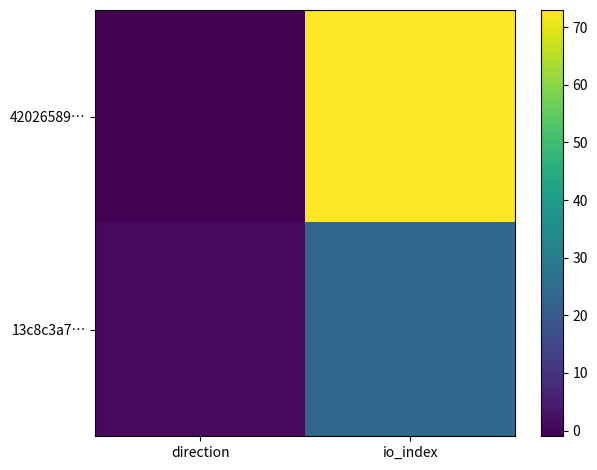

Reading right to left, extract all data points from this chart.

42026589…: io_index=73	direction=-1
13c8c3a7…: io_index=24	direction=1